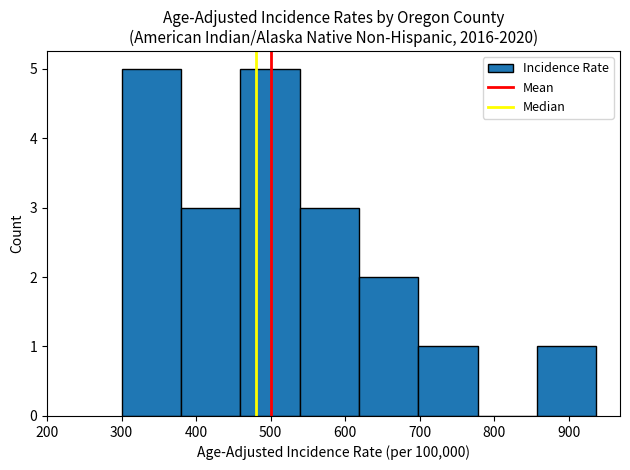

Reading left to right, list every bar in this chart as the range it spans on the x-axis followed by its height. Neither the bar edges nor the heights are printed on the chart, so give them approximately, as read against the axes.

300 to 380: 5
380 to 460: 3
460 to 540: 5
540 to 620: 3
620 to 700: 2
700 to 780: 1
780 to 860: 0
860 to 940: 1